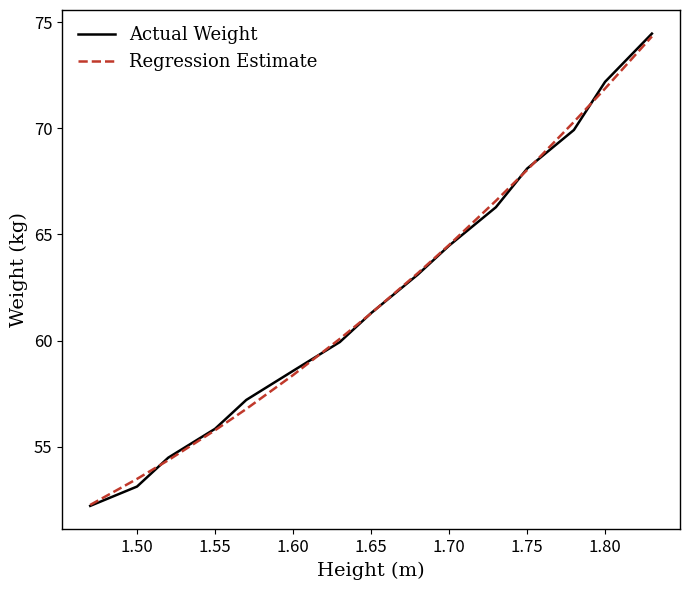

Which series has the largest range (max minus min)?

Actual Weight